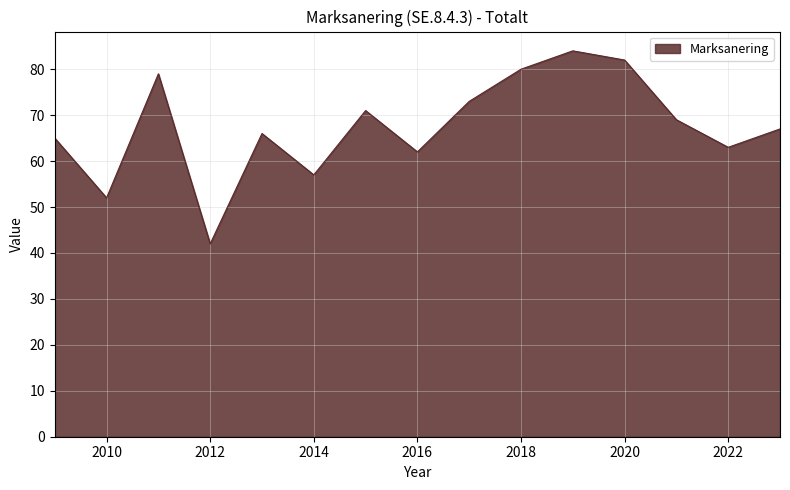

What is the smallest value displayed?

42